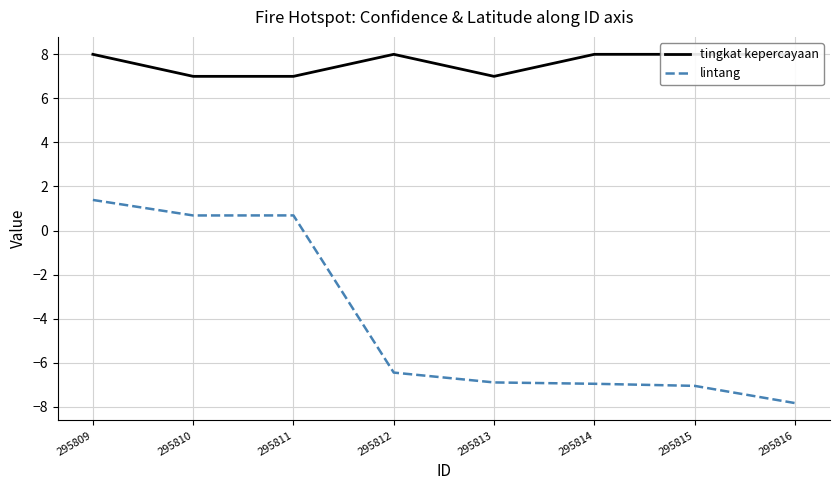

True or false: tingkat kepercayaan and lintang cross at least once.

False